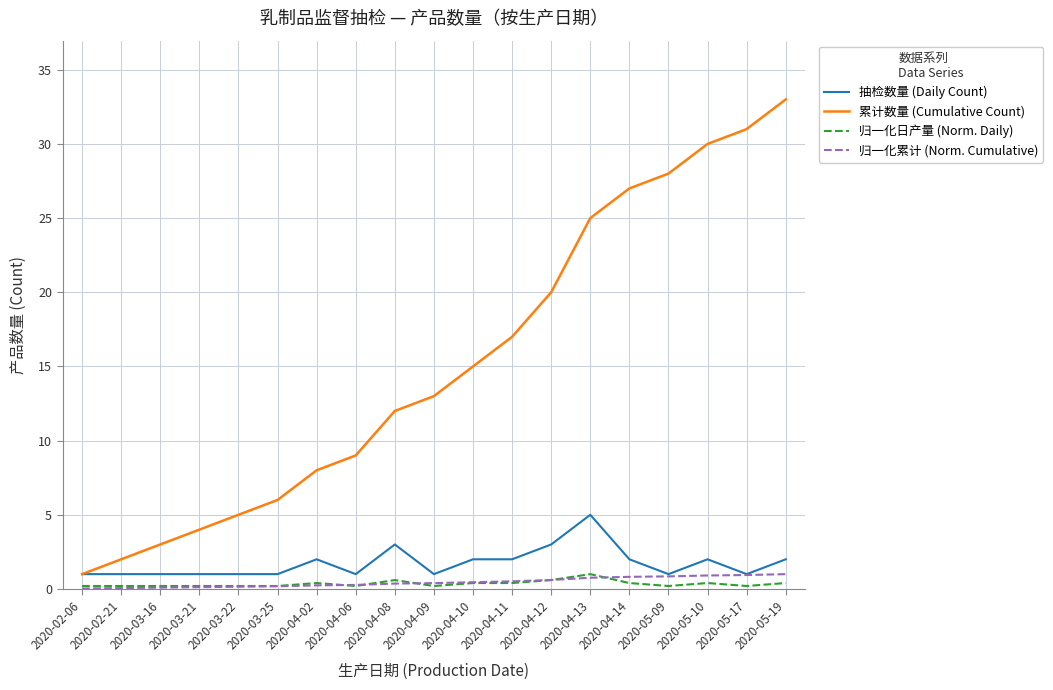

Which series has the largest total across all categories?

累计数量 (Cumulative Count)